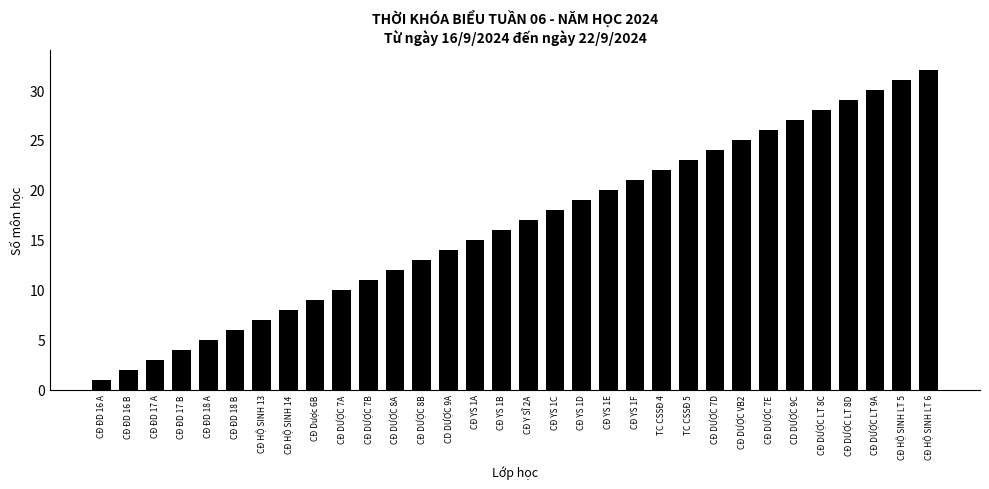

What is the label of the 29th bar from the right?

CĐ ĐD 17 B